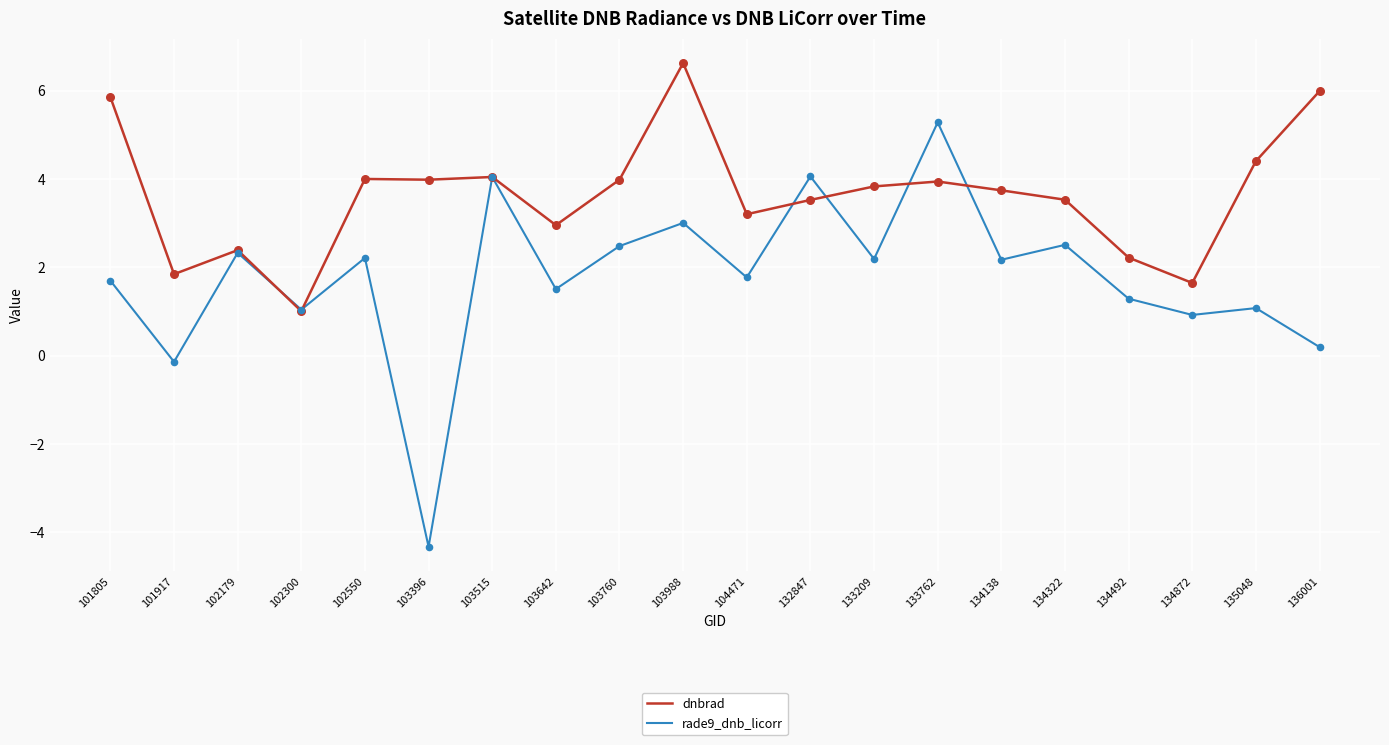

What are all the series names shown in the legend?

dnbrad, rade9_dnb_licorr